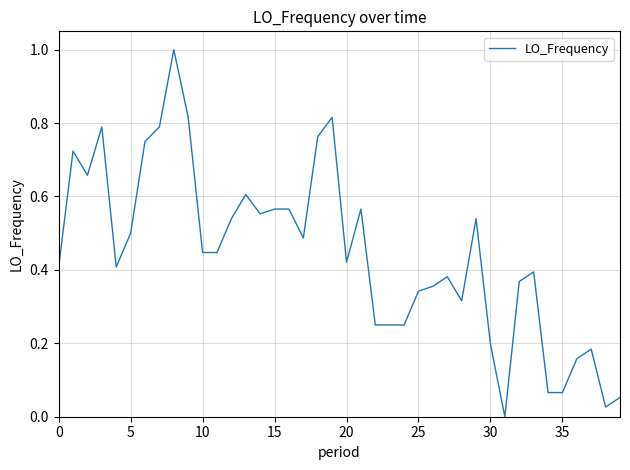

What is the greatest value displayed?

1.0